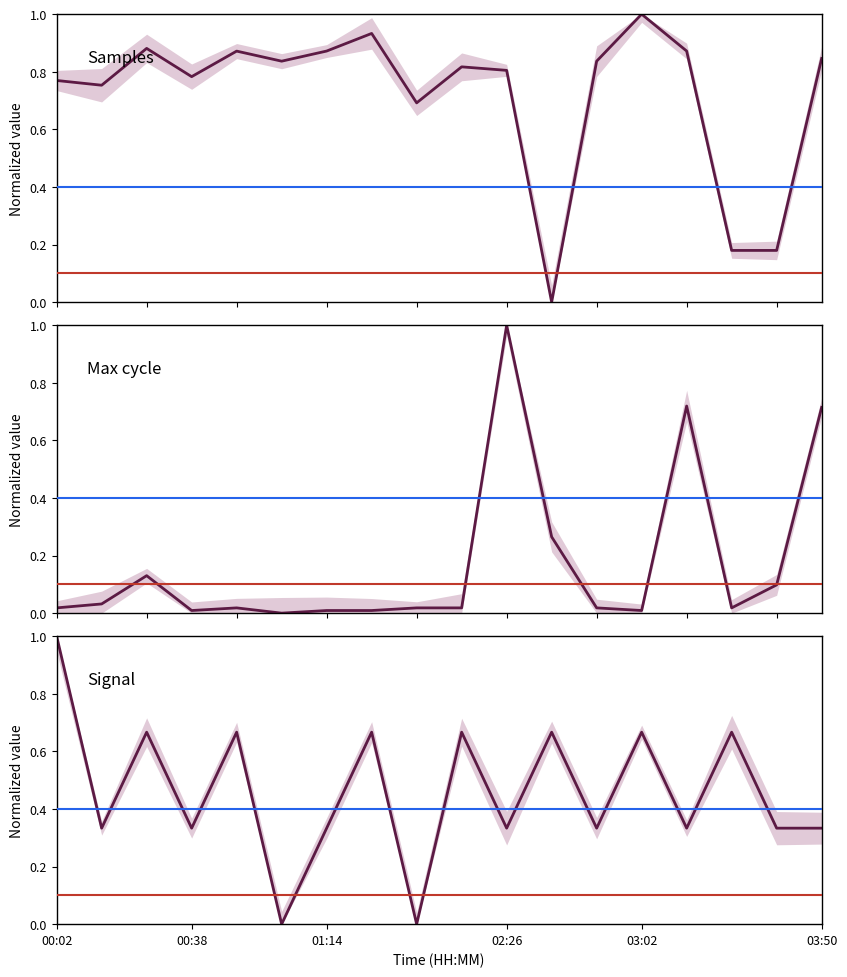

At which category does the chart reach its peak across all series?

03:02